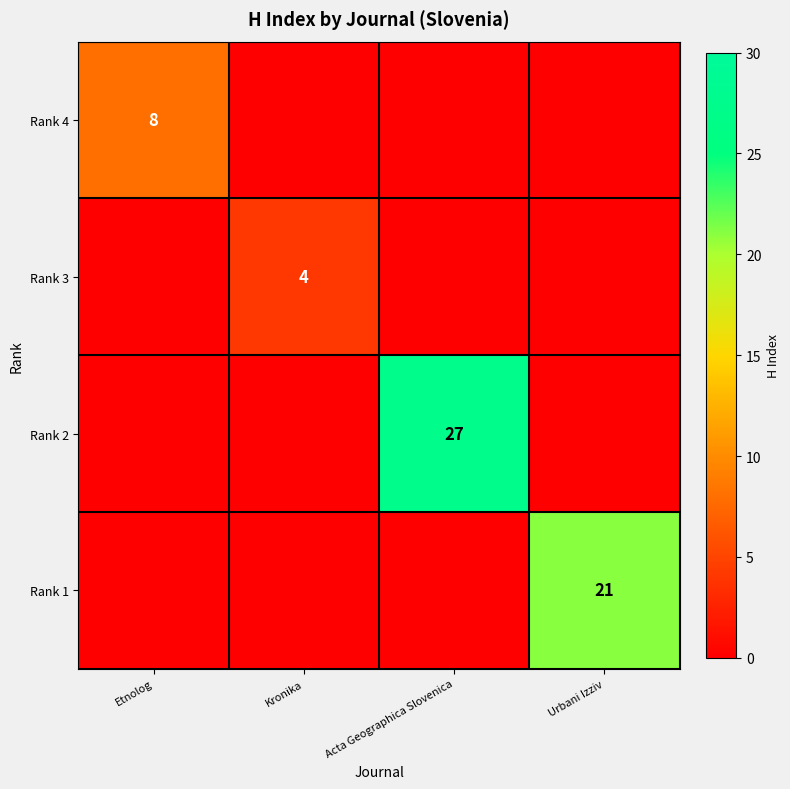

The value of Rank 3 at Kronika is 2. True or false?

False